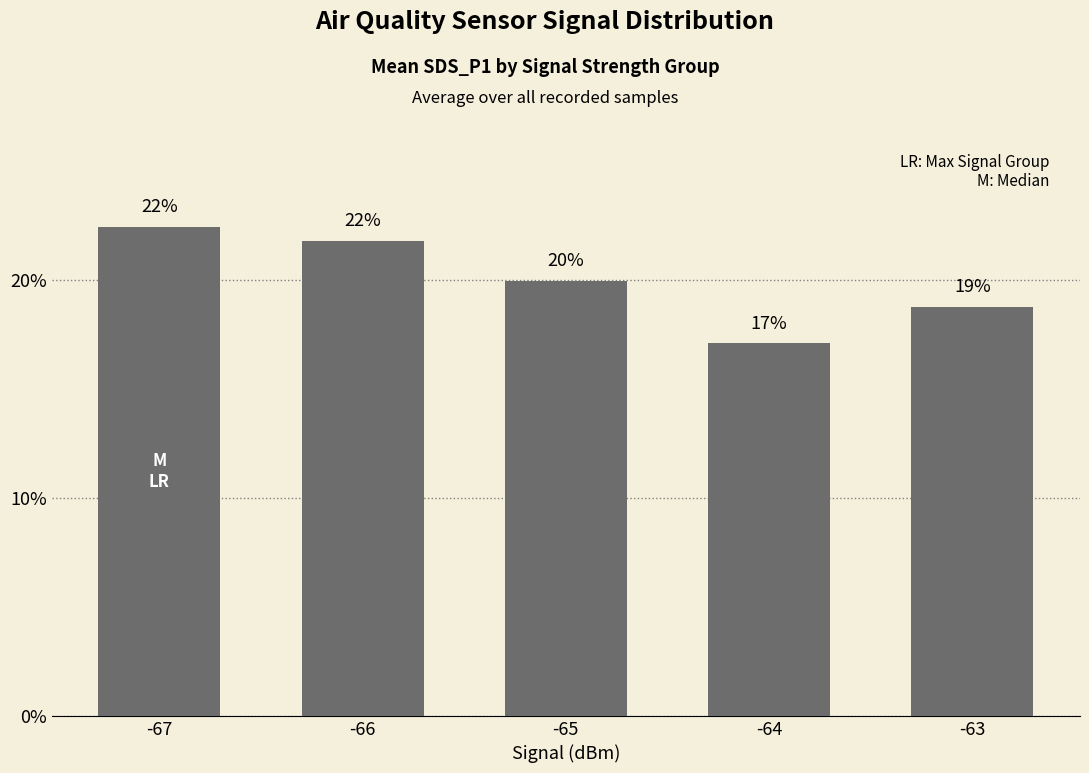

At which category does the chart reach its peak across all series?

-67